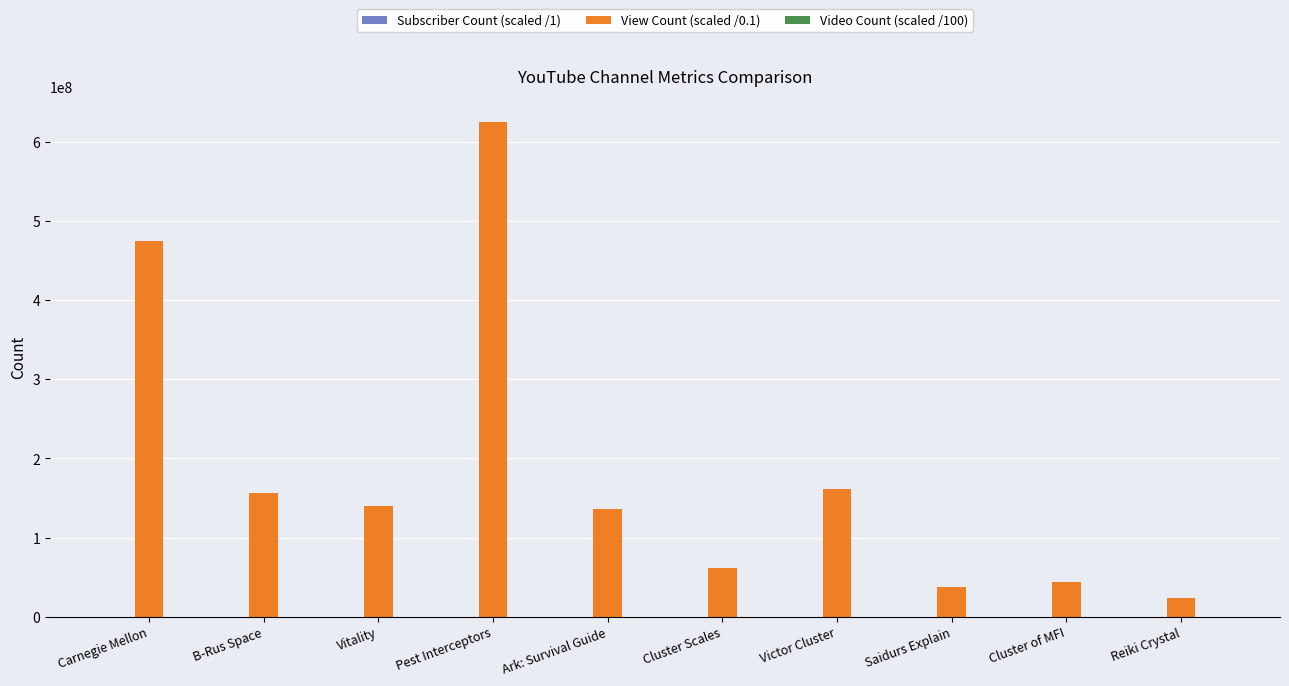

What is the greatest value displayed?

625894490.0